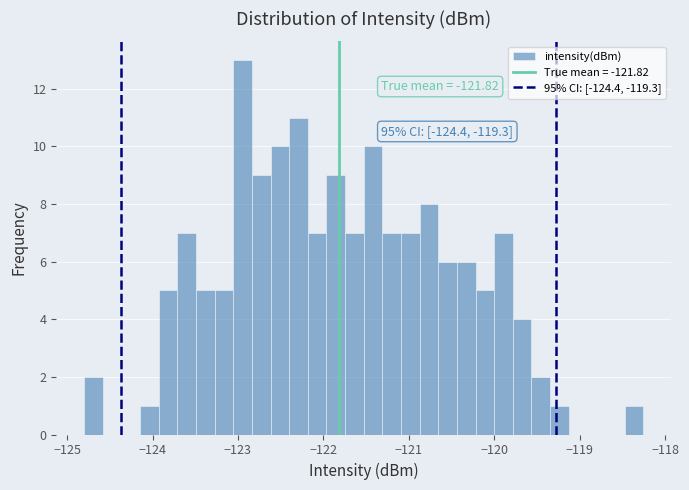

Around what value on the x-axis is the tallest bar? Give the approximate position of its centre, as read against the axis.

-122.9